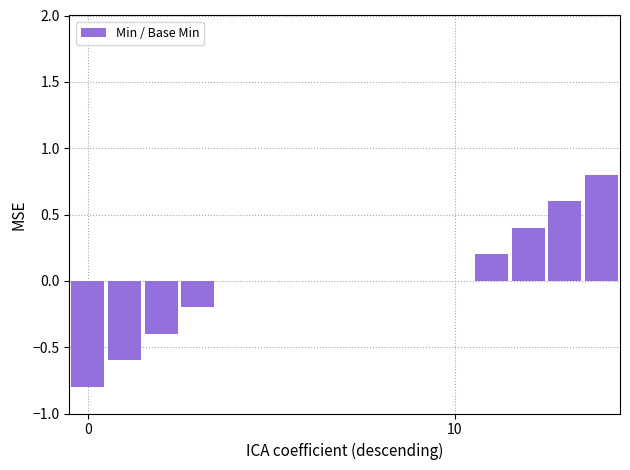

What is the maximum value shown in the chart?

0.8